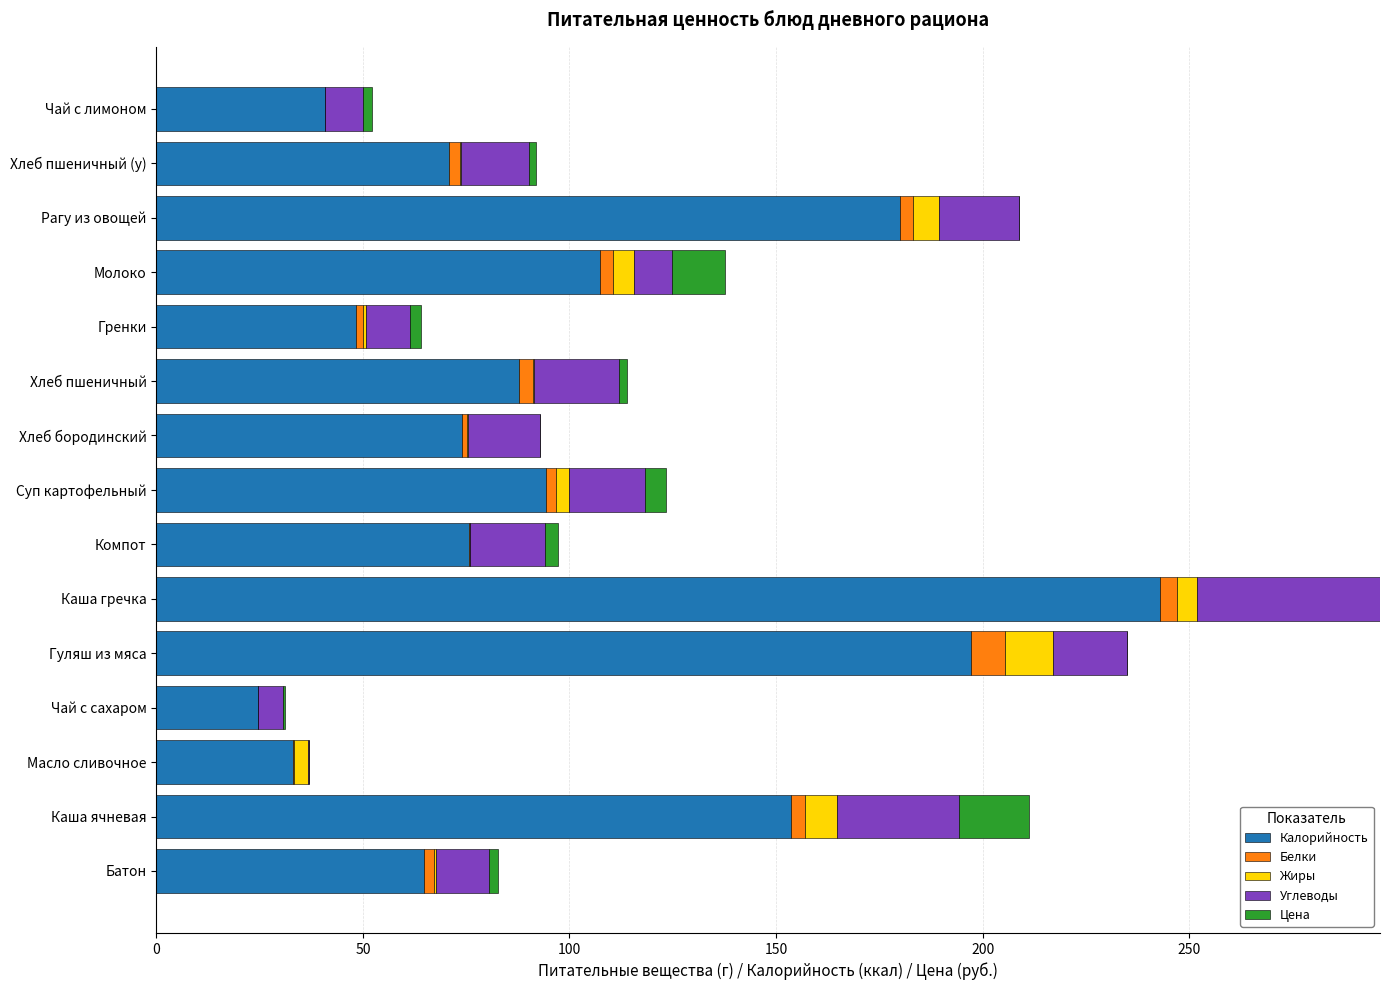

How many distinct data groups are displayed?

5